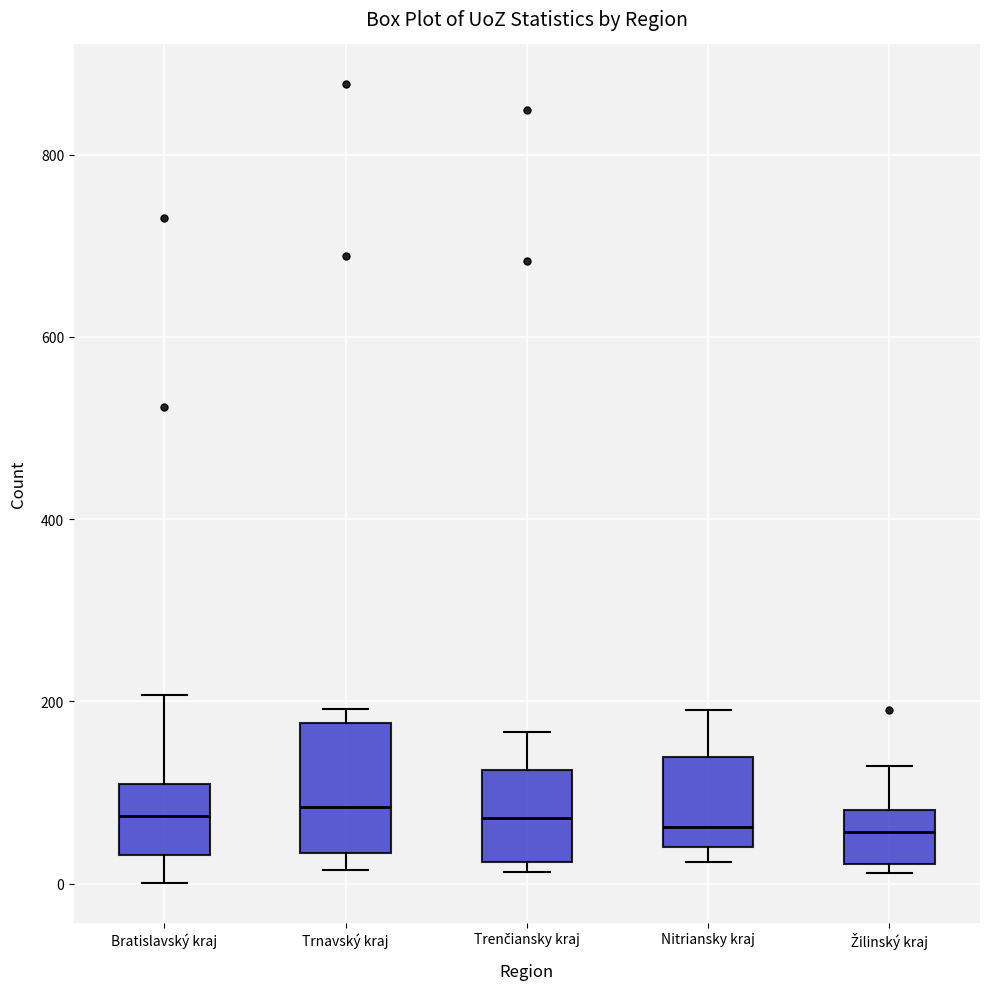

Comparing the boxes themselves (not the whiskers), which one is the tallest?

Trnavský kraj